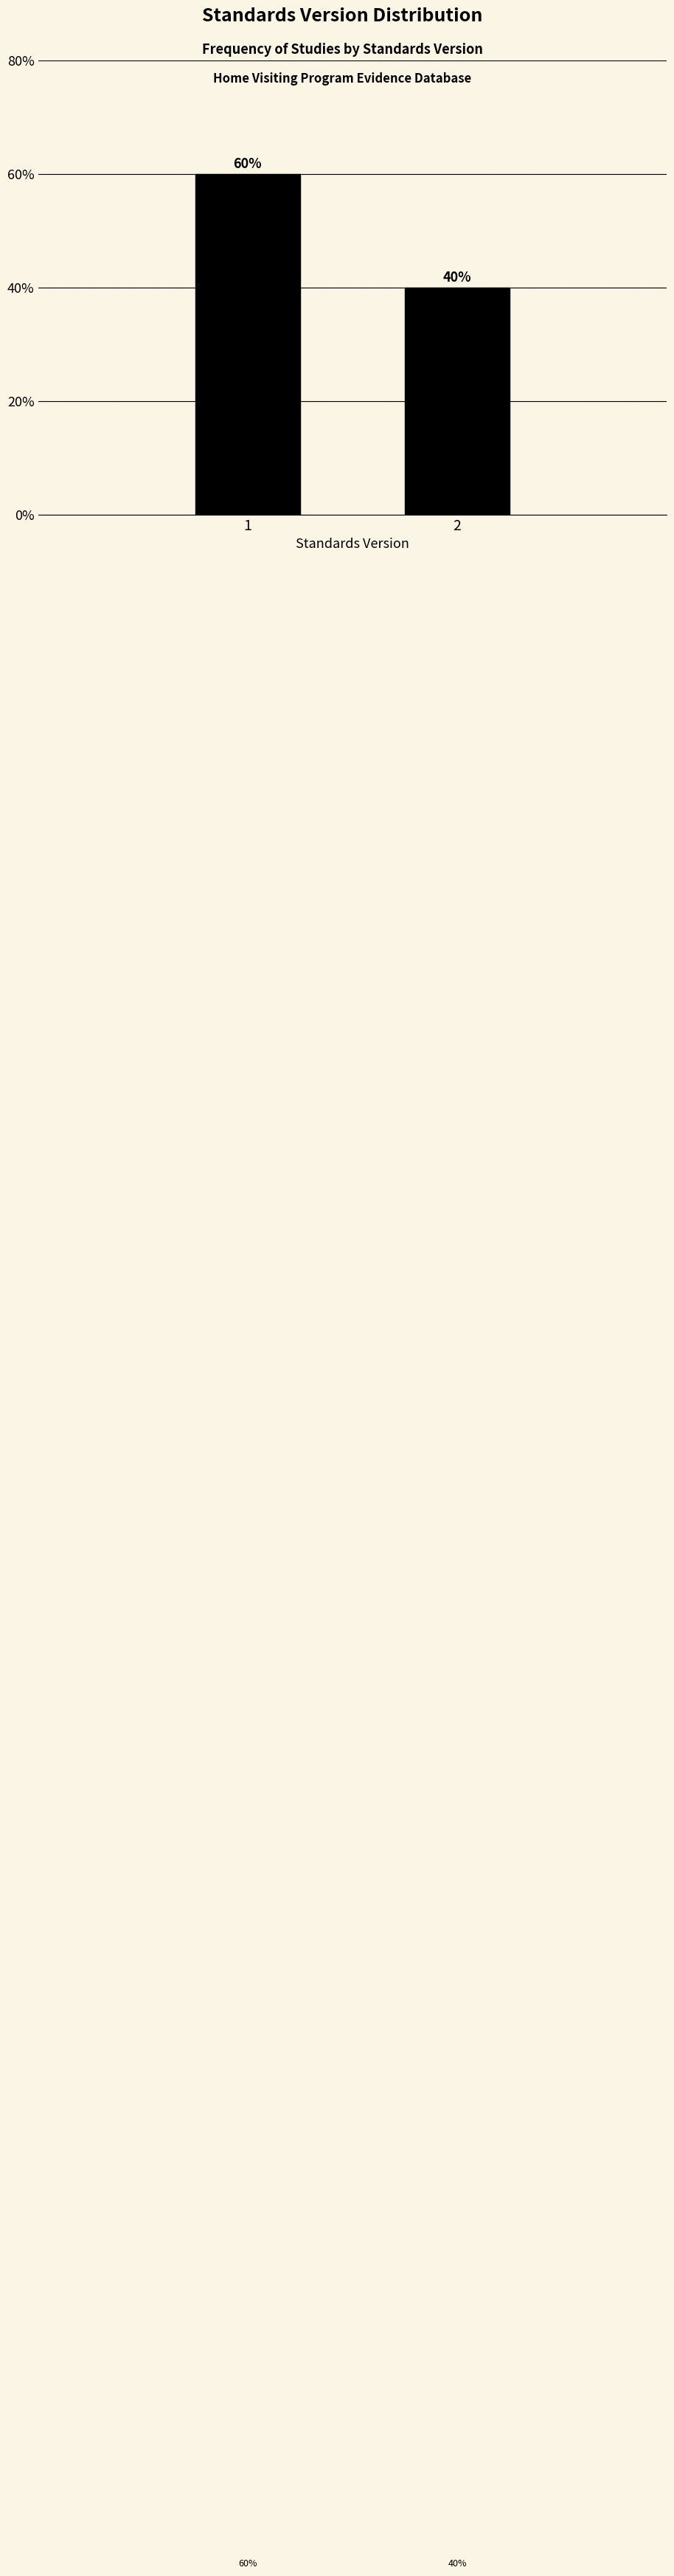

Reading left to right, transcribe all the data shown in this chart.

1=60	2=40